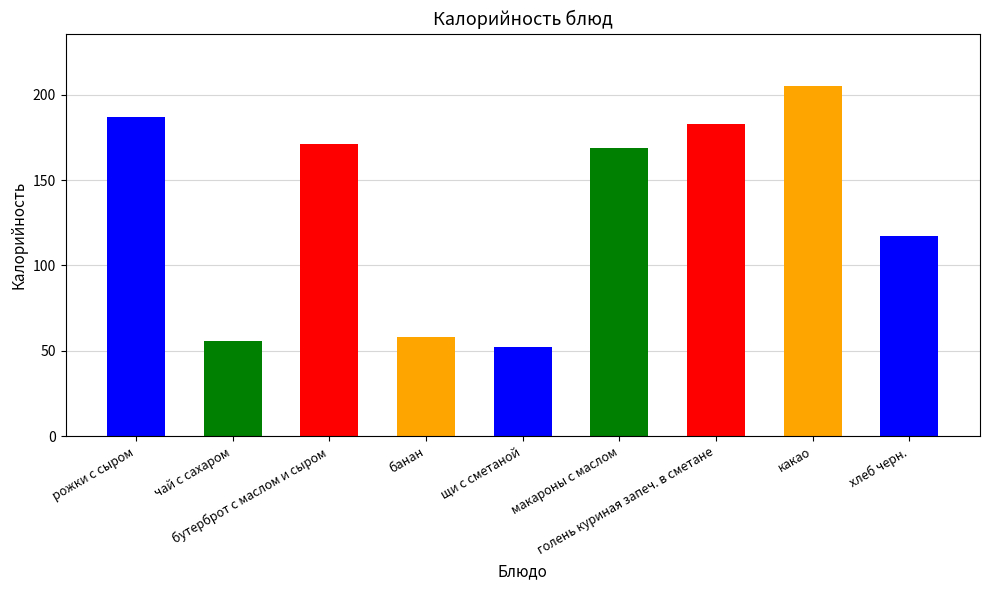

The chart shows a value of 183 at голень куриная запеч. в сметане. True or false?

True